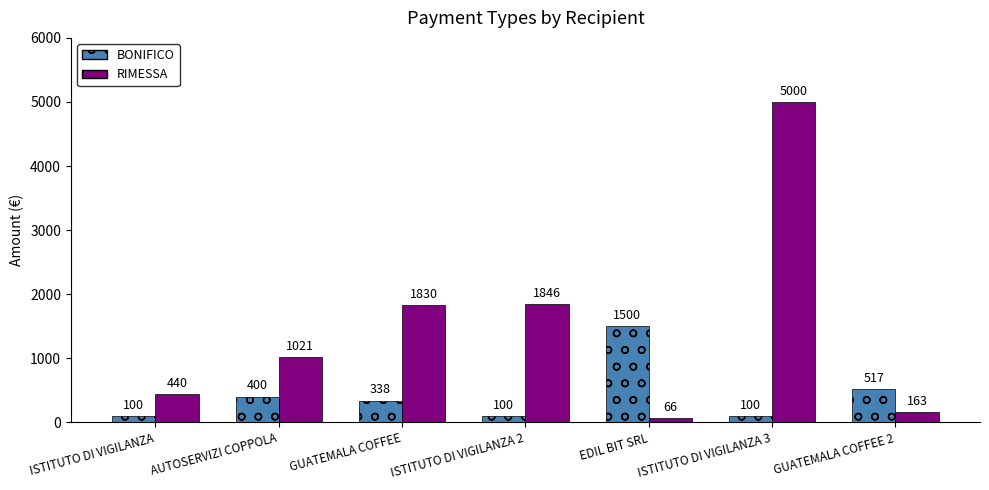

List the series in order of their peak value, highest first.

RIMESSA, BONIFICO